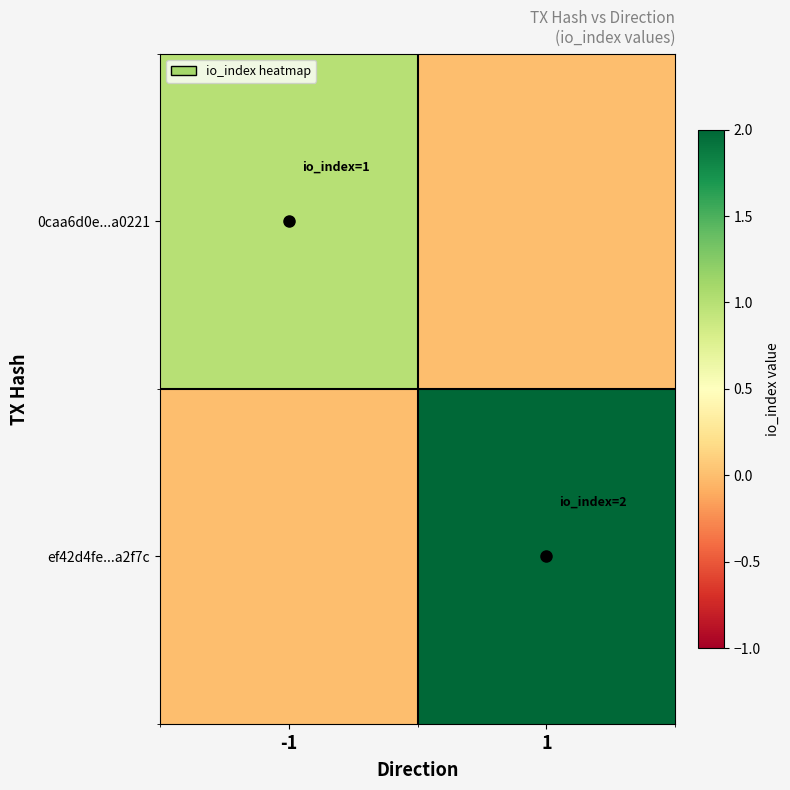

Which series changed the most between -1 and 1?

ef42d4fe...a2f7c